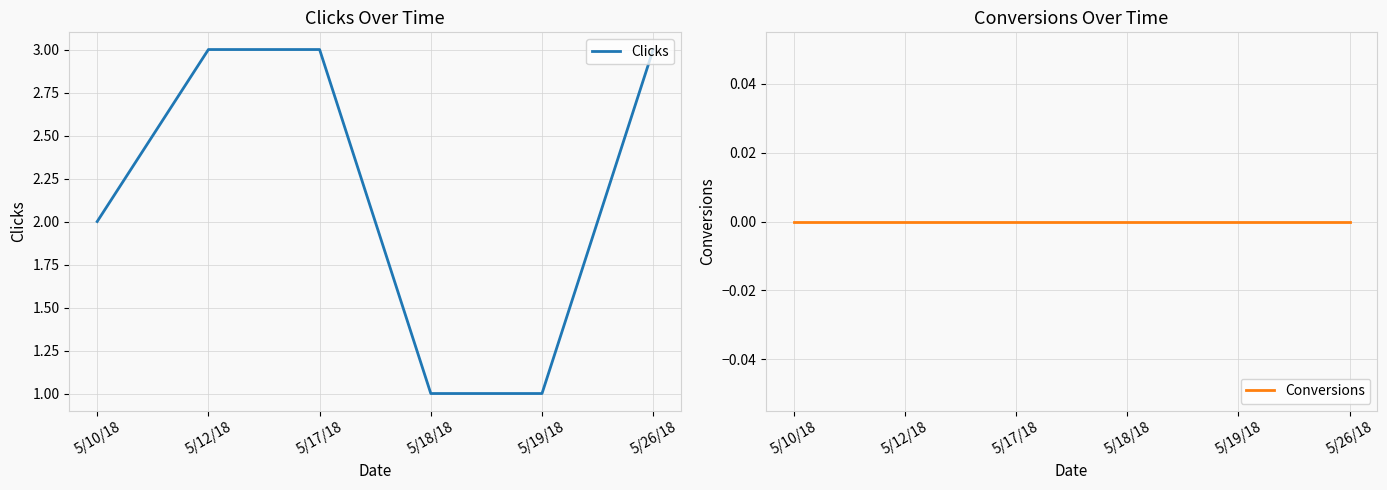

Which series has the largest total across all categories?

Clicks